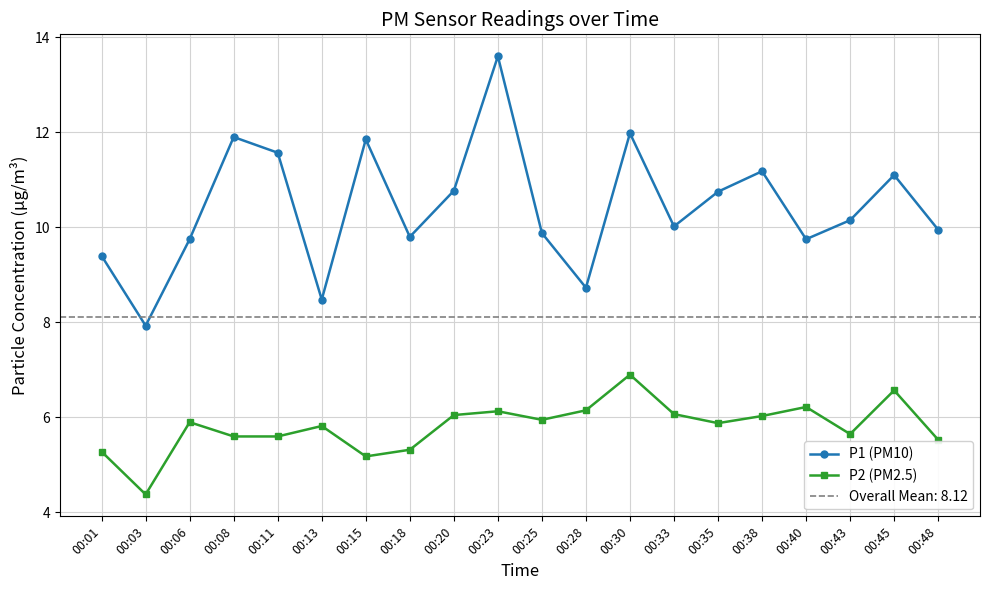

What is the sum of all P2 (PM2.5) values?

116.2